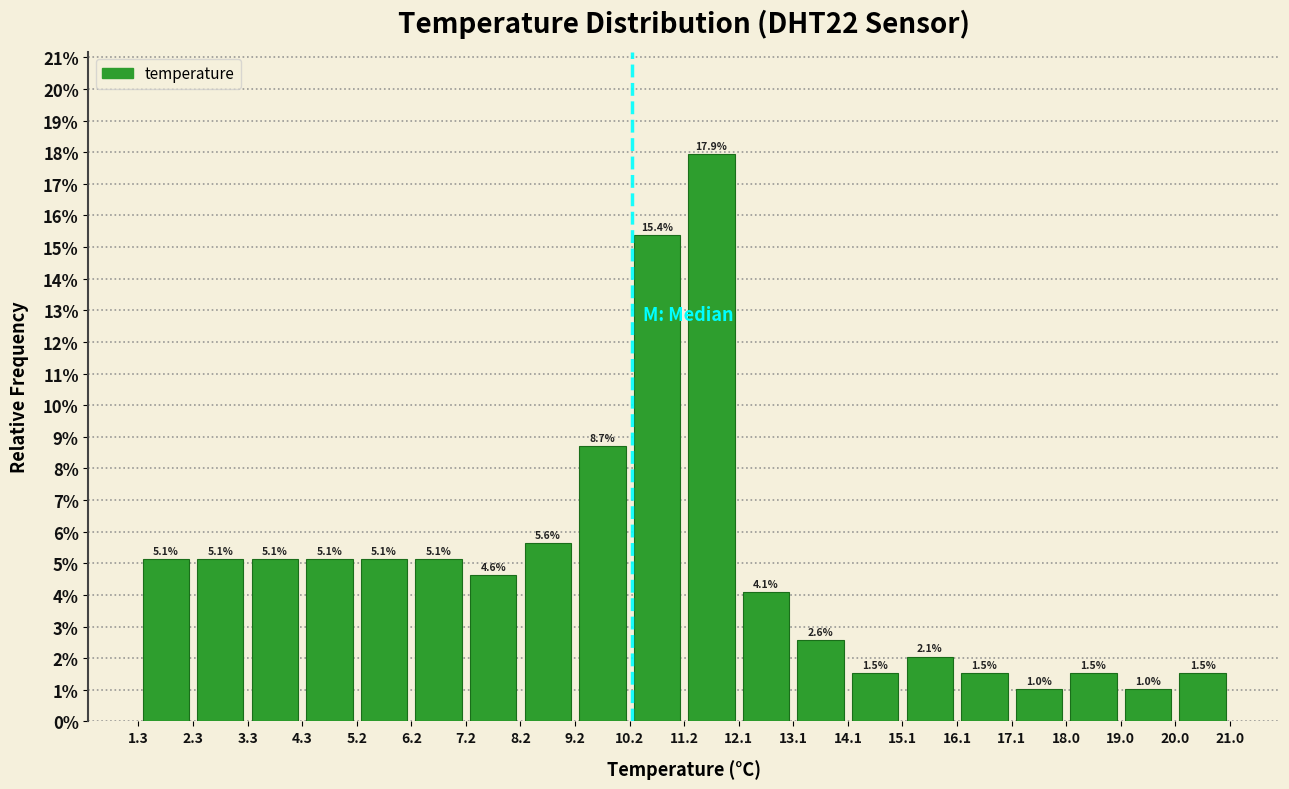

Reading left to right, list every bar in this chart as the range it spans on the x-axis followed by its height.

1.3 to 2.3: 5.1
2.3 to 3.3: 5.1
3.3 to 4.3: 5.1
4.3 to 5.2: 5.1
5.2 to 6.2: 5.1
6.2 to 7.2: 5.1
7.2 to 8.2: 4.6
8.2 to 9.2: 5.6
9.2 to 10.2: 8.7
10.2 to 11.2: 15.4
11.2 to 12.1: 17.9
12.1 to 13.1: 4.1
13.1 to 14.1: 2.6
14.1 to 15.1: 1.5
15.1 to 16.1: 2.1
16.1 to 17.1: 1.5
17.1 to 18.0: 1.0
18.0 to 19.0: 1.5
19.0 to 20.0: 1.0
20.0 to 21.0: 1.5